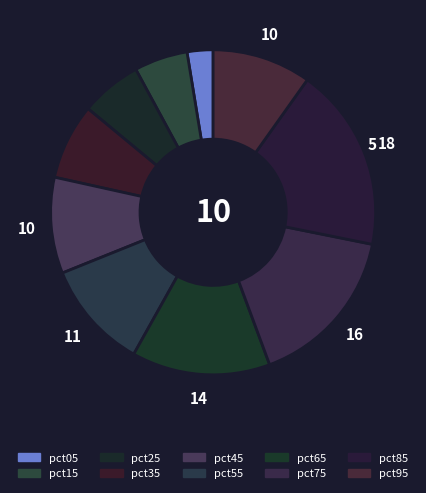

True or false: pct85 accounts for 18% of the total.

True